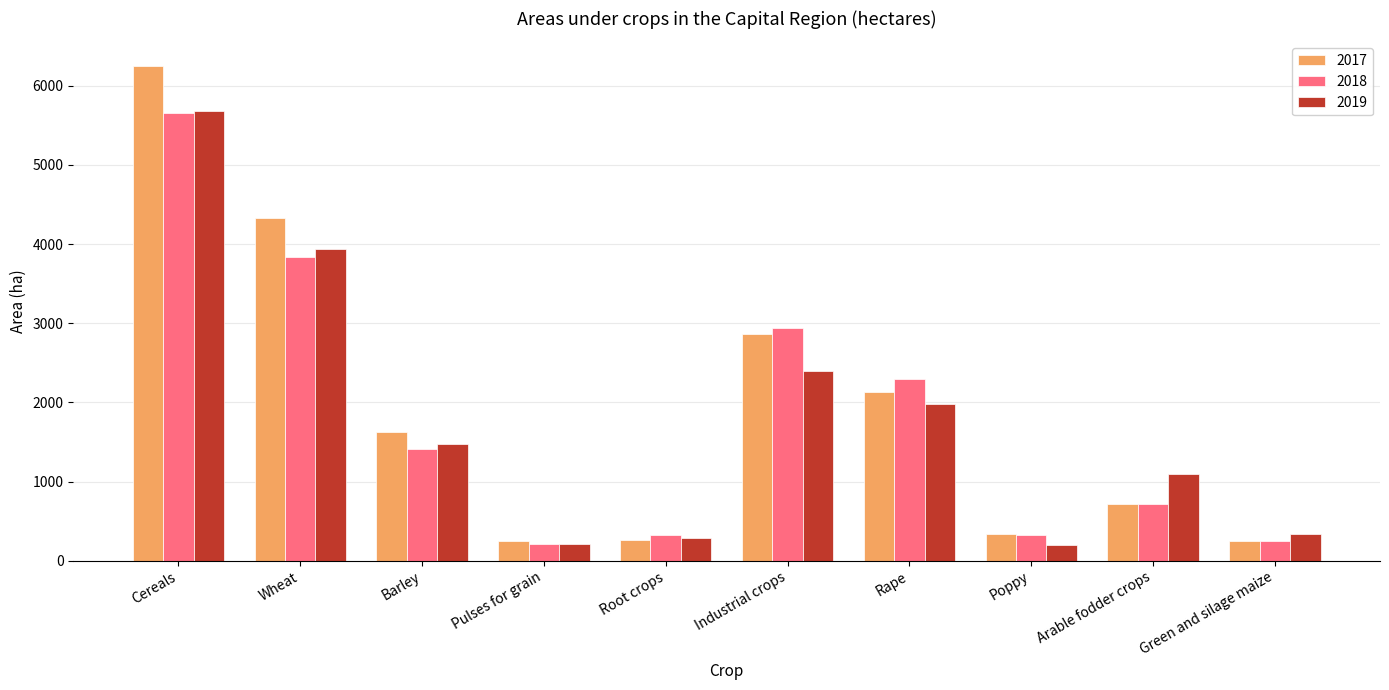

What is the greatest value displayed?

6249.0